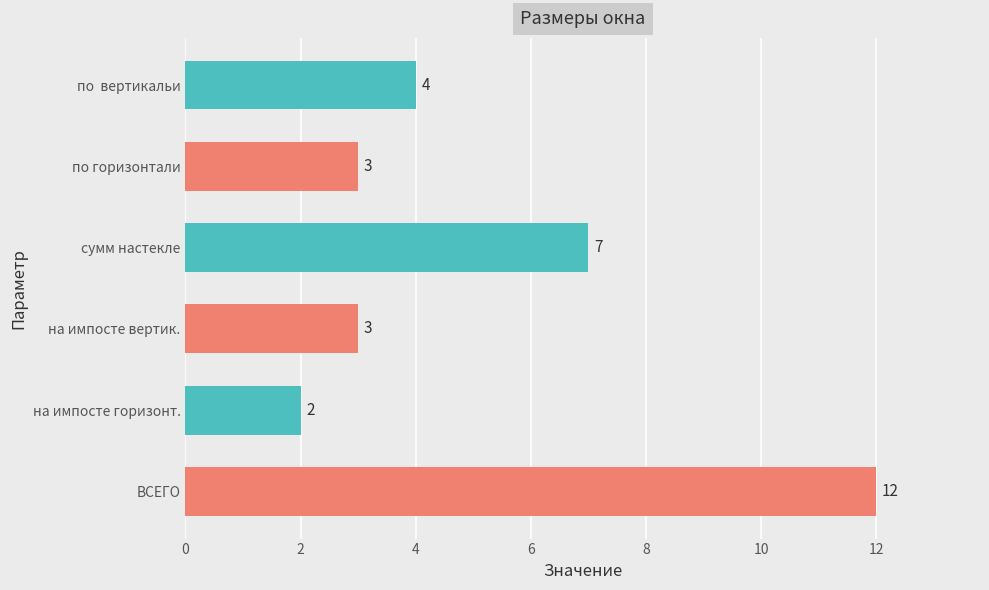

How many distinct data groups are displayed?

1